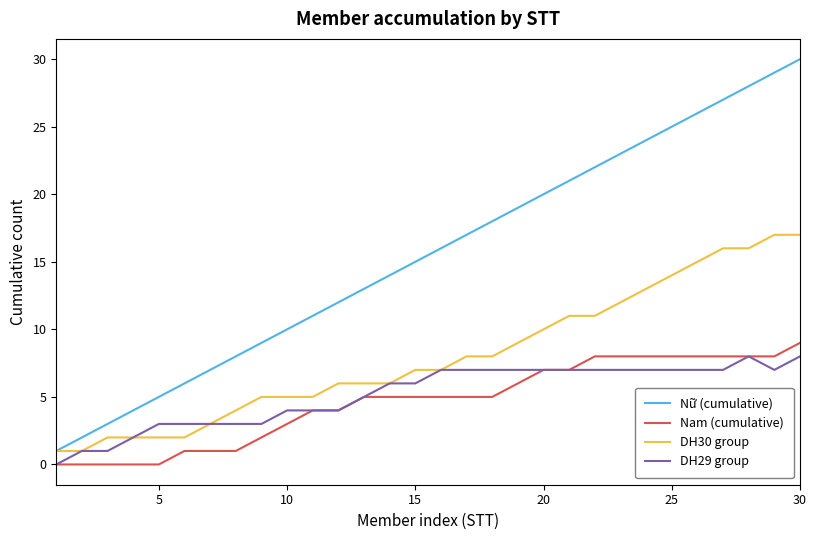

Which series has the largest total across all categories?

Nữ (cumulative)